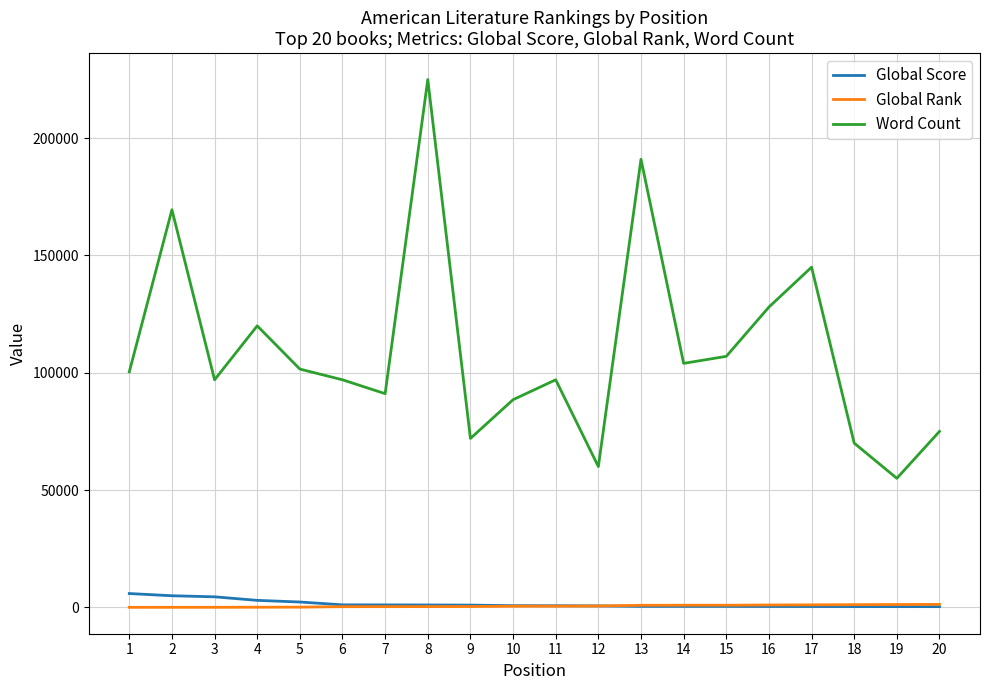

What is the minimum value for Word Count?

55000